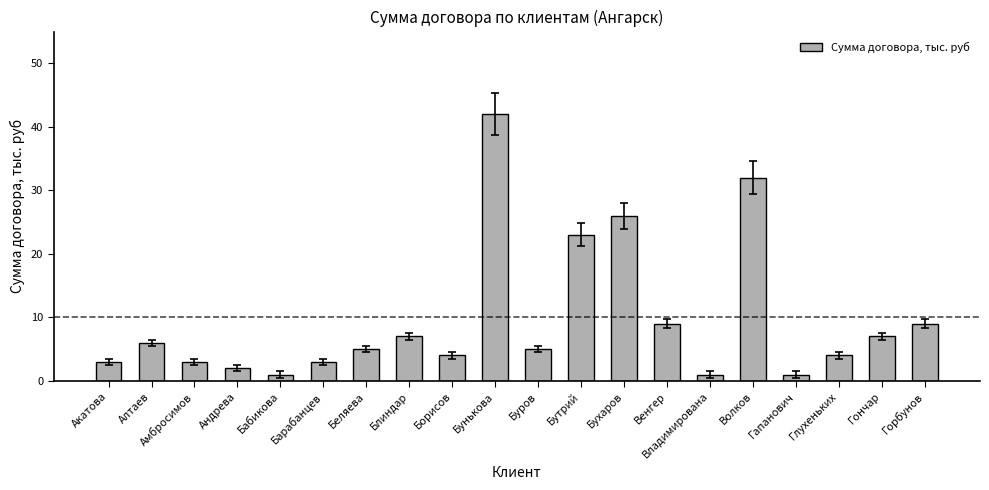

What is the sum of all values?

193